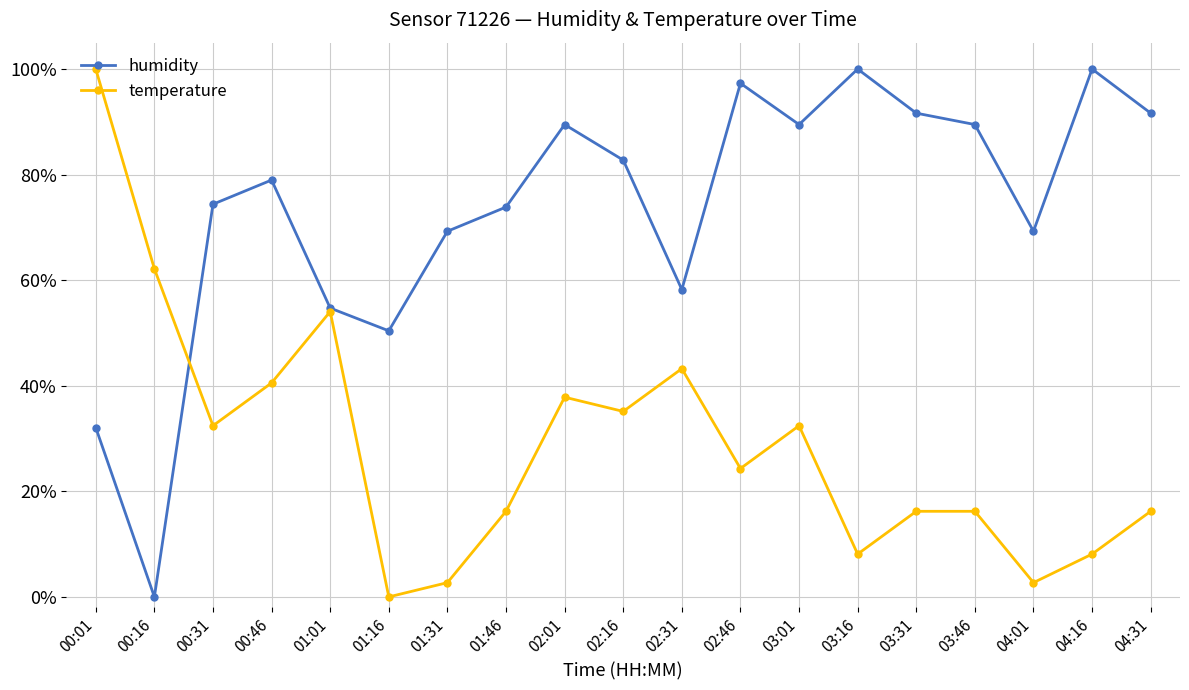

At which label is temperature closest to 0?

01:16